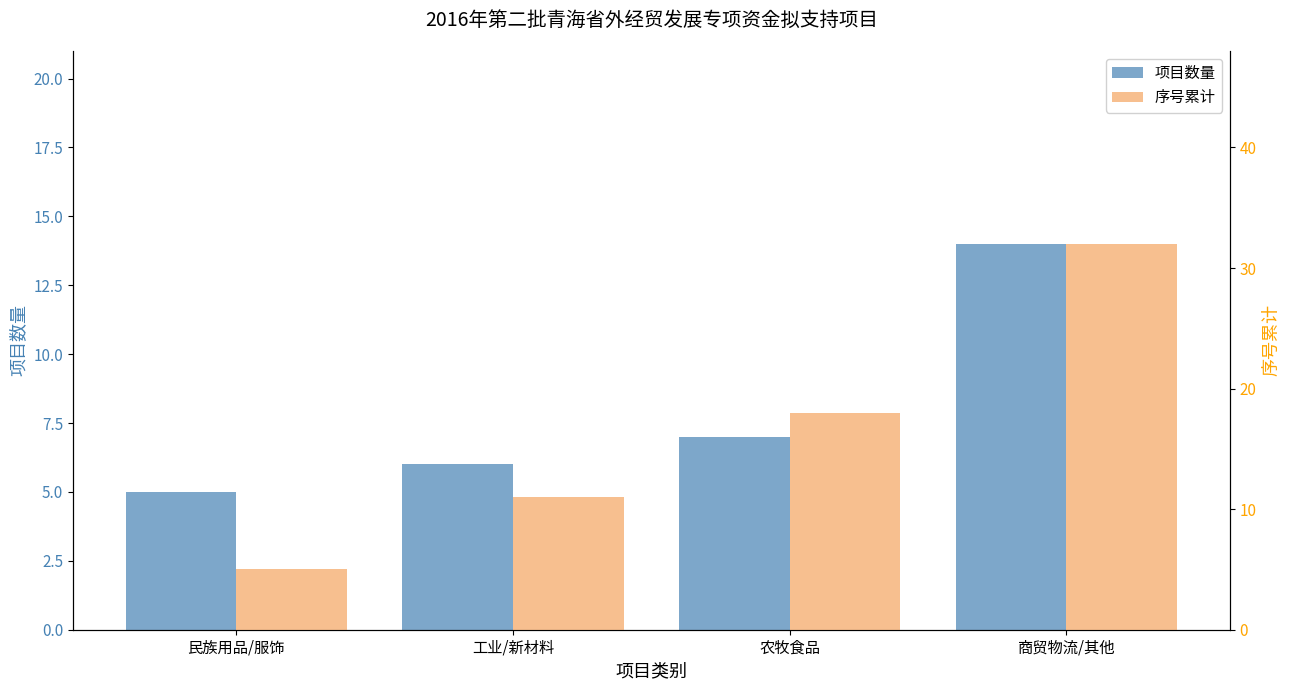

What is the label of the 1st bar from the left?

民族用品/服饰